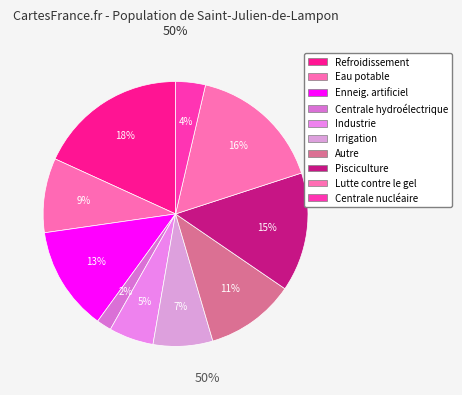

To the nearest percent, what is the combined percentage of Centrale hydroélectrique and Pisciculture?

16%